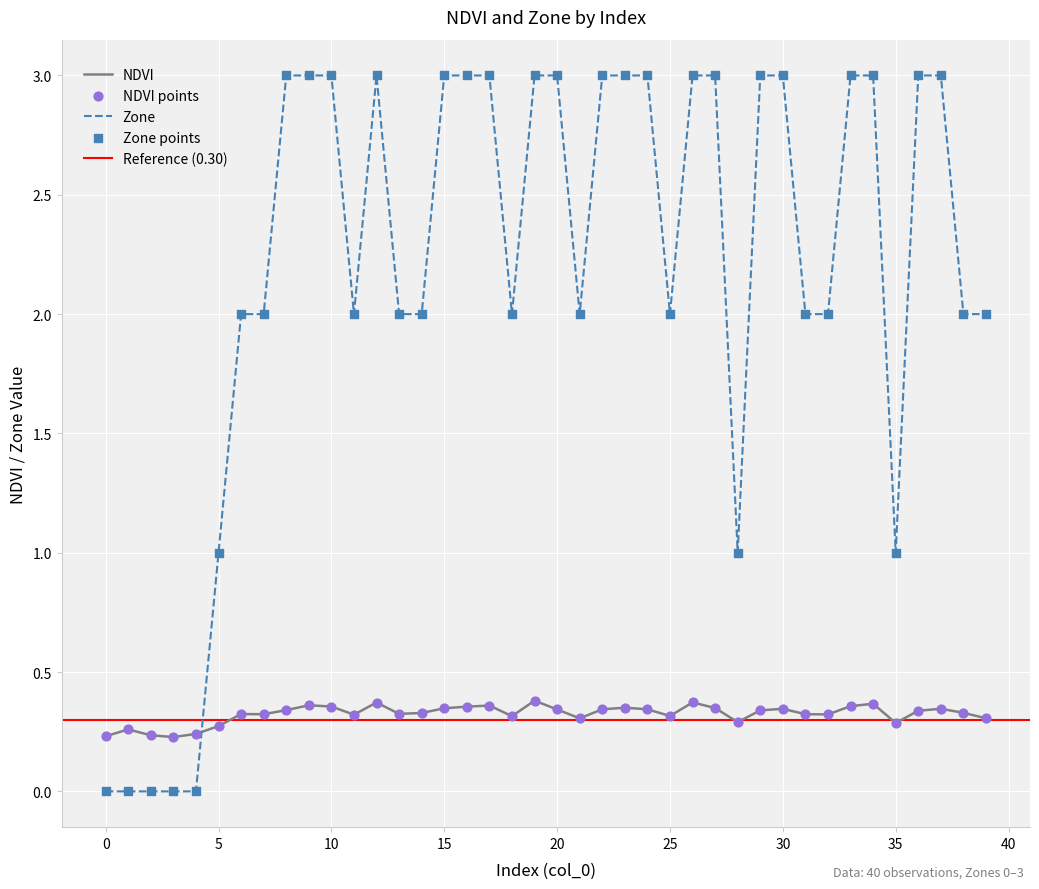

Is the value of NDVI at 38 greater than the value of Zone at 7?

No